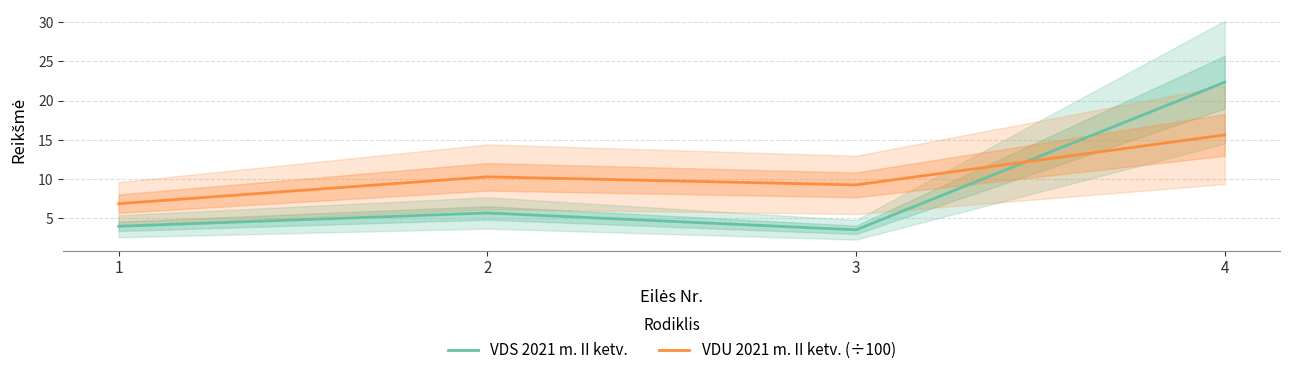

Is it true that VDU 2021 m. II ketv. (÷100) equals 15.6 at 4?

True